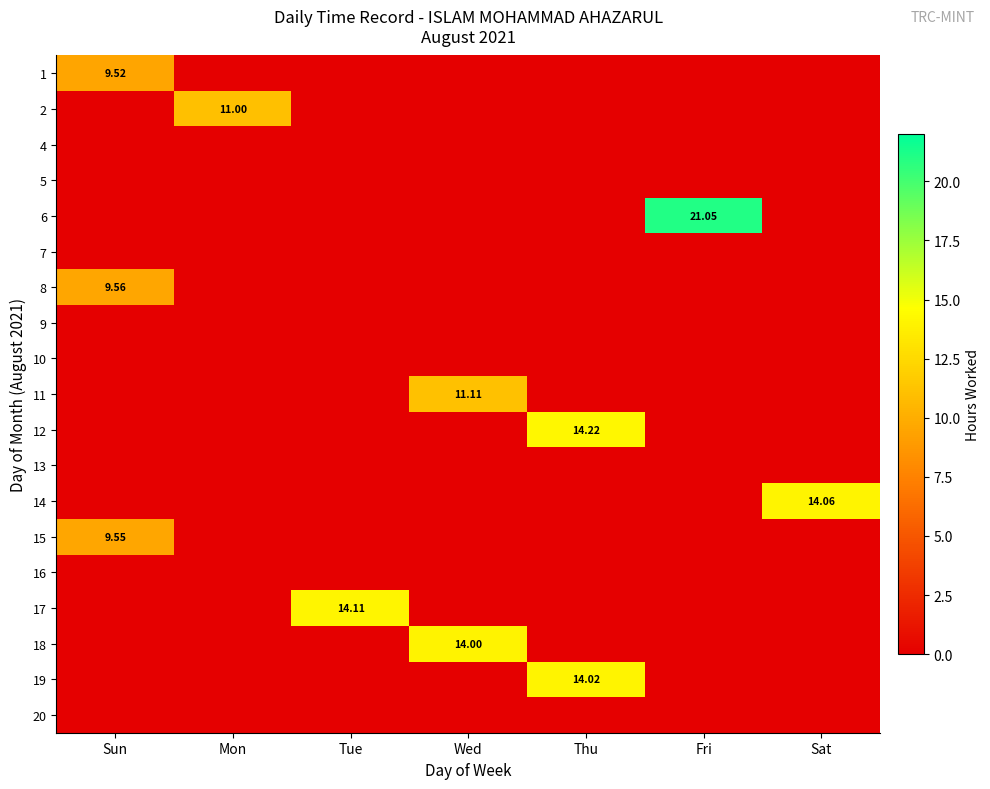

At how many categories does at least one series exceed 7?

7